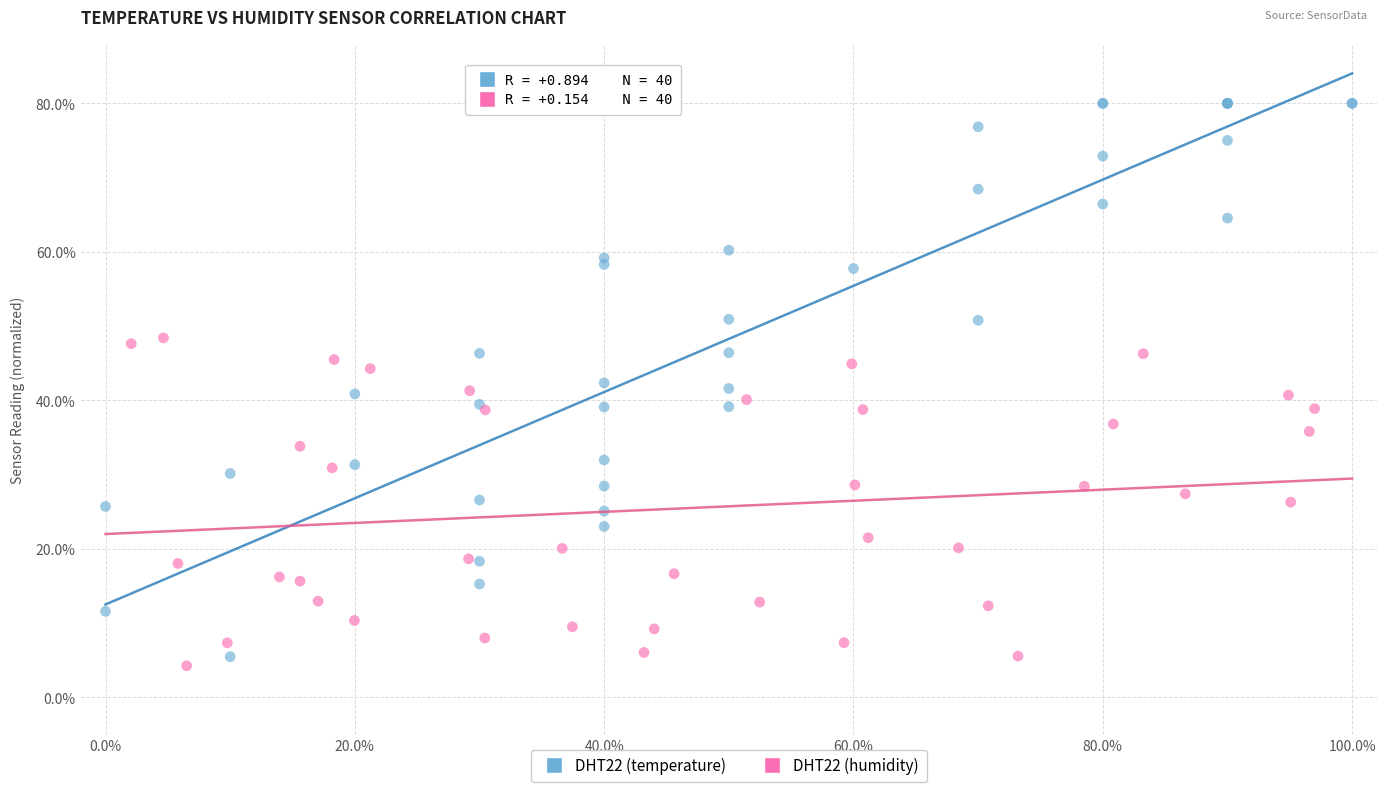

Which series has the largest Y range (max minus min)?

DHT22 (temperature)